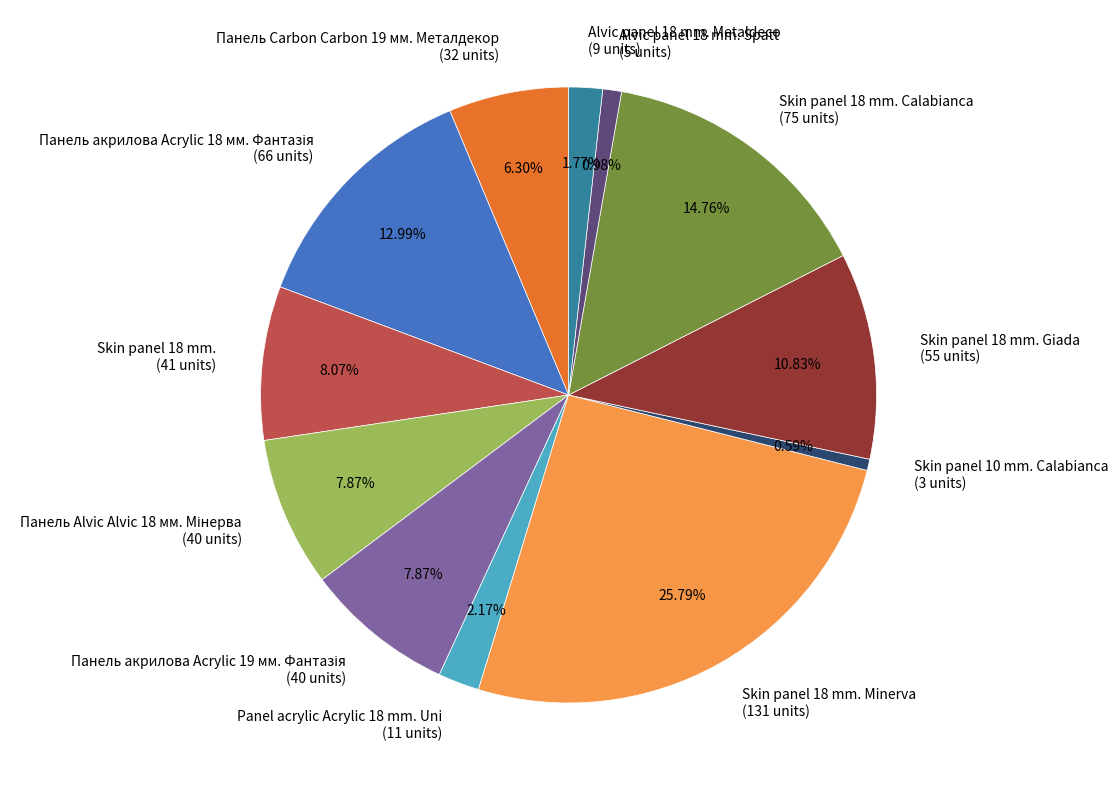

Is there a majority slice in this chart?

No